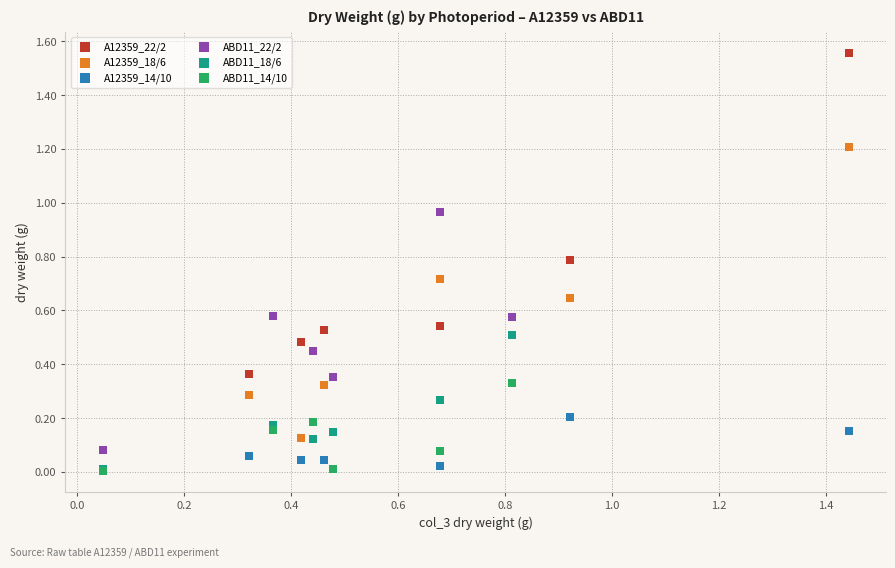

What are all the series names shown in the legend?

A12359_22/2, A12359_18/6, A12359_14/10, ABD11_22/2, ABD11_18/6, ABD11_14/10